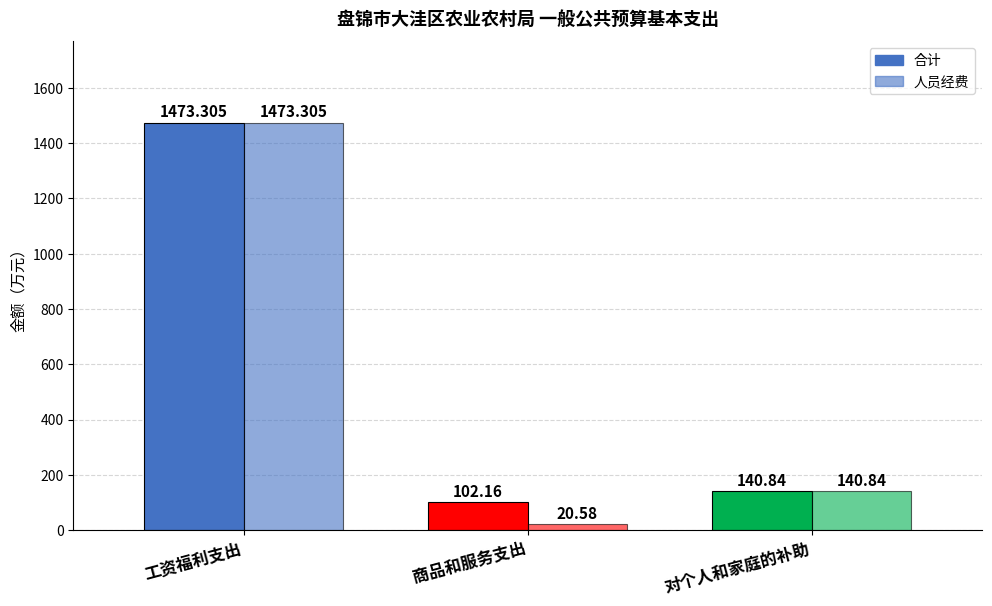

List the labels in order of 合计 value, largest first.

工资福利支出, 对个人和家庭的补助, 商品和服务支出